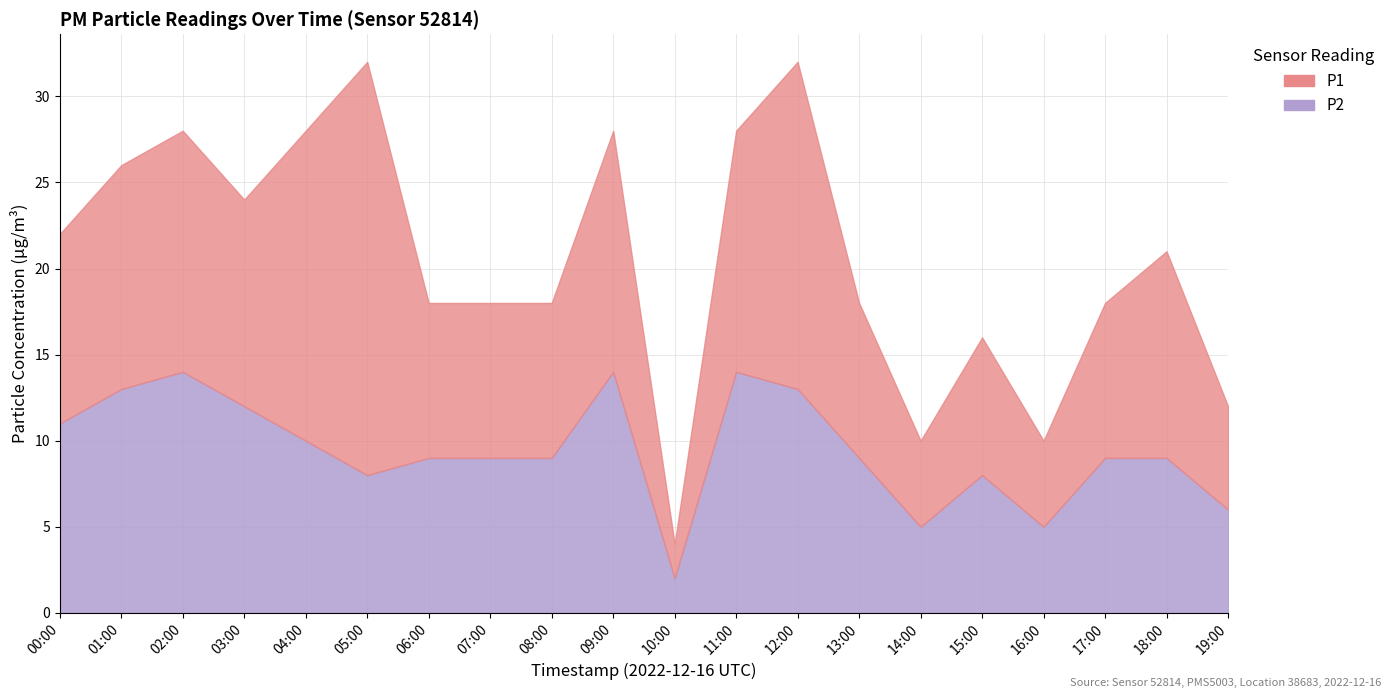

How many data points in P2 are less than 9?

6